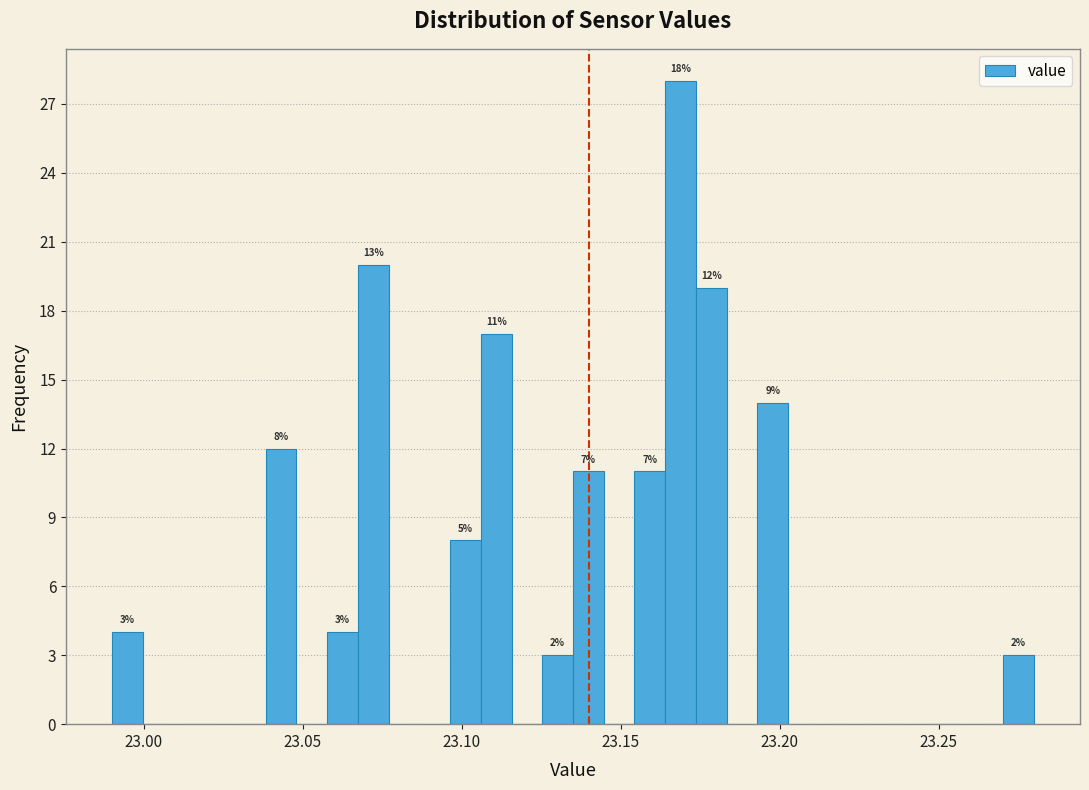

Read against the x-axis, roughly where is the centre of the tallest bar?

23.170